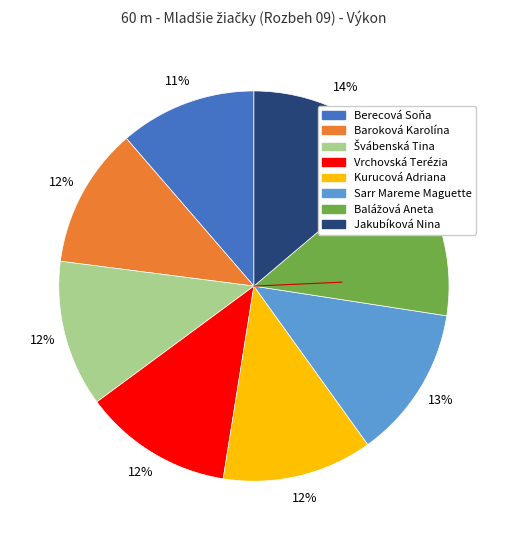

Do Jakubíková Nina and Vrchovská Terézia together represent more than half of the pie?

No